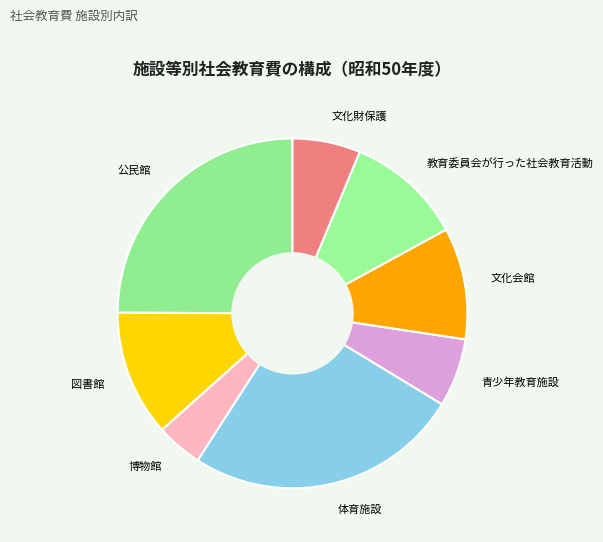

Is it true that 図書館 is 12% of the pie?

True